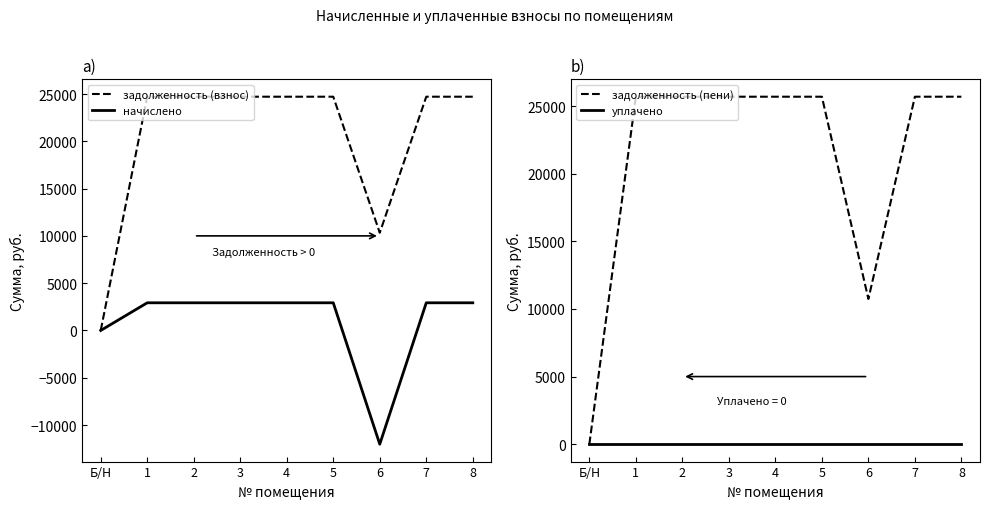

What is the label of the 3rd point from the left?

2